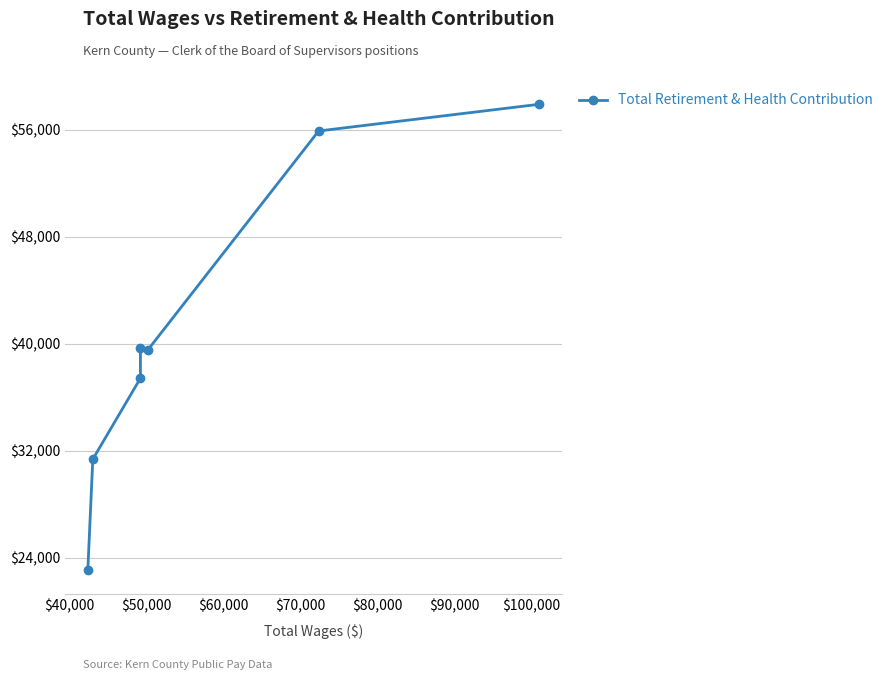

How many interior local valleys (lower than both neighbors) does the data have?

1